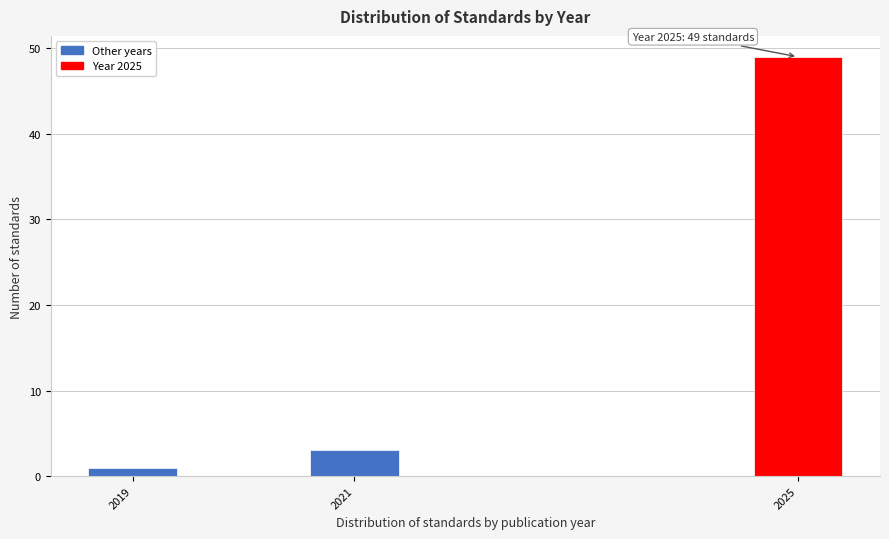

Reading left to right, extract all data points from this chart.

2019=1	2021=3	2025=49